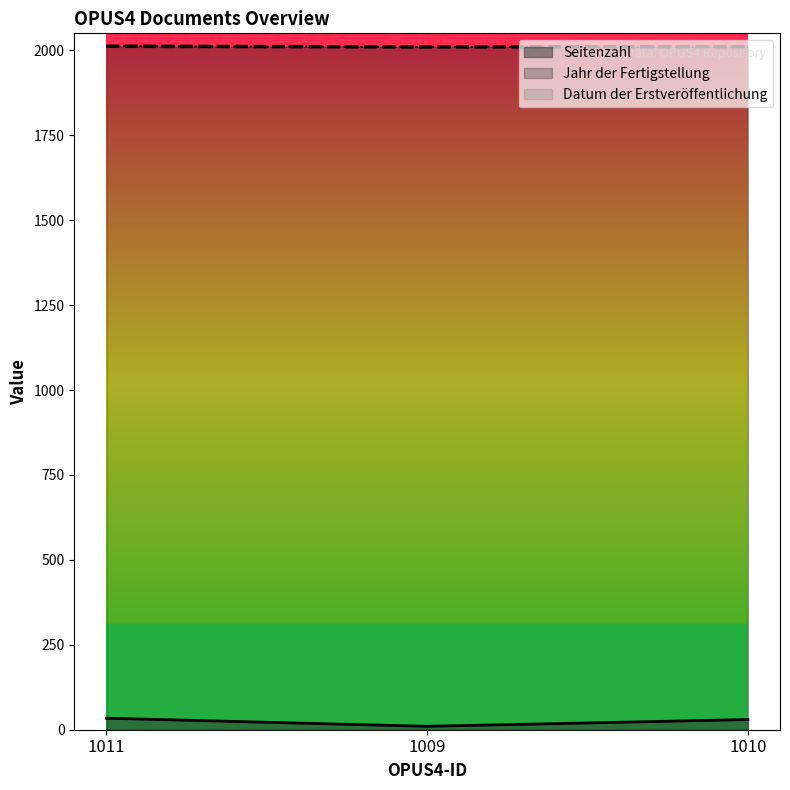

At how many categories does at least one series exceed 900?

3